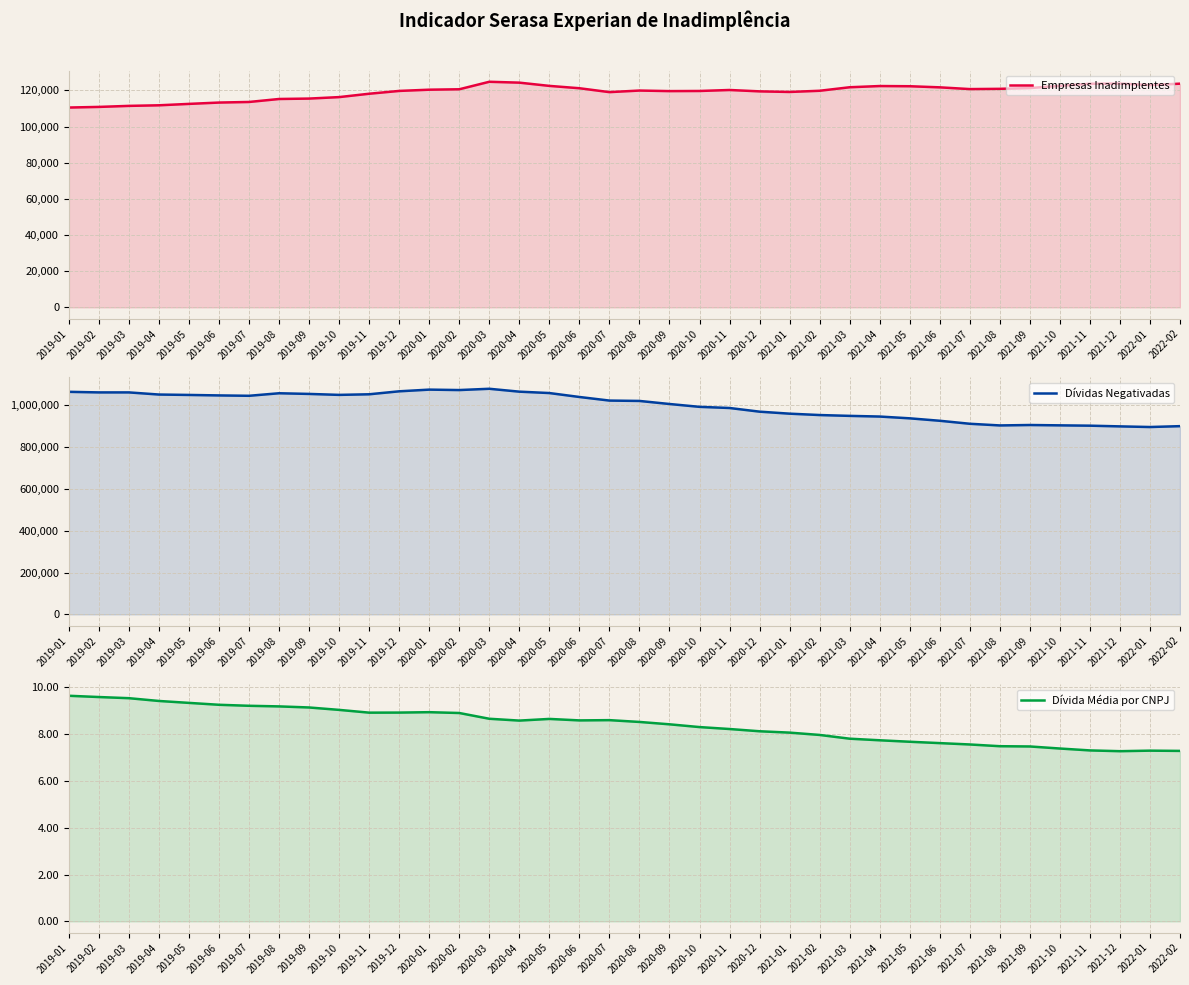

Where does the Dívidas Negativadas series first go above 1023138?

2019-01